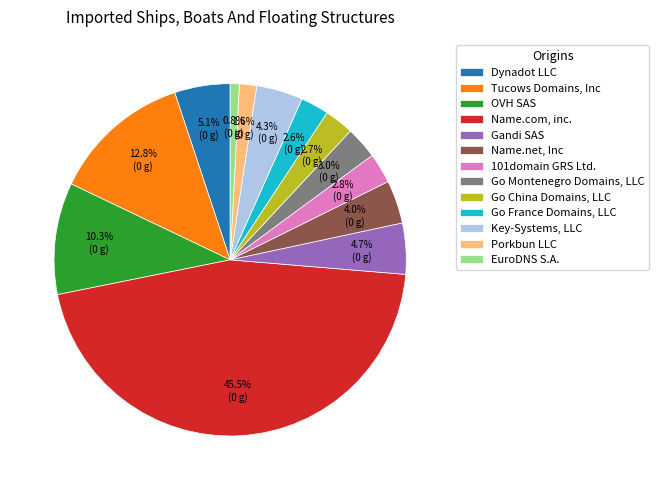

How many segments does this pie chart have?

13